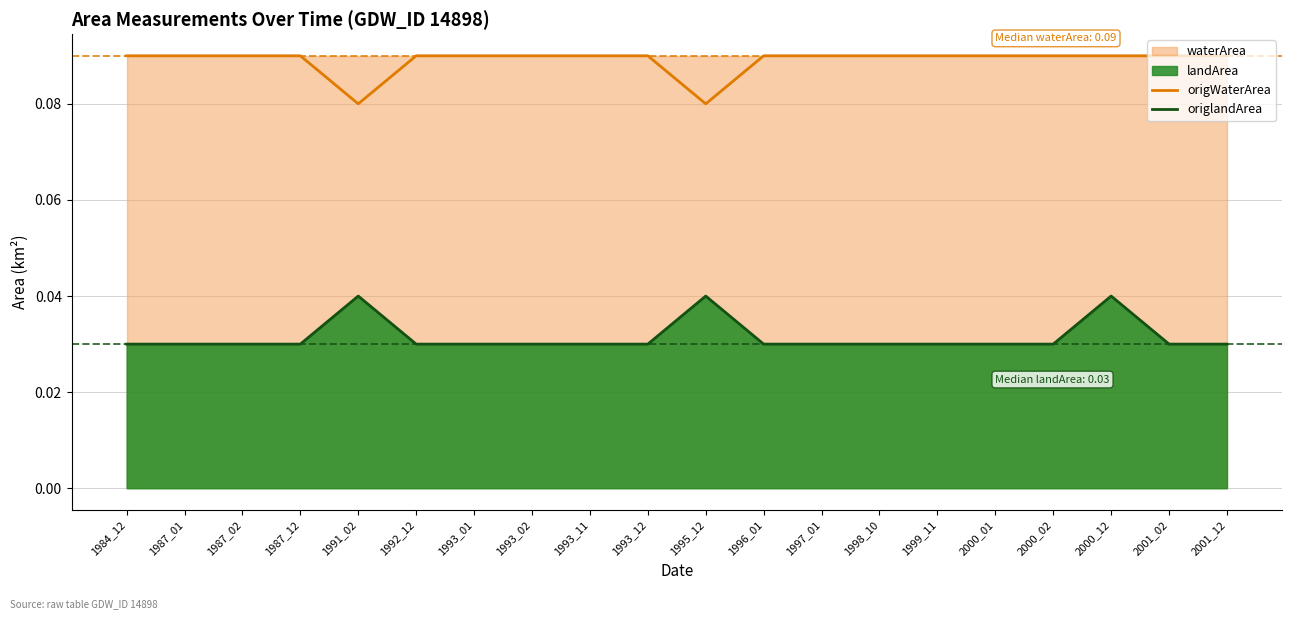

Which category has the highest value across all series?

1984_12